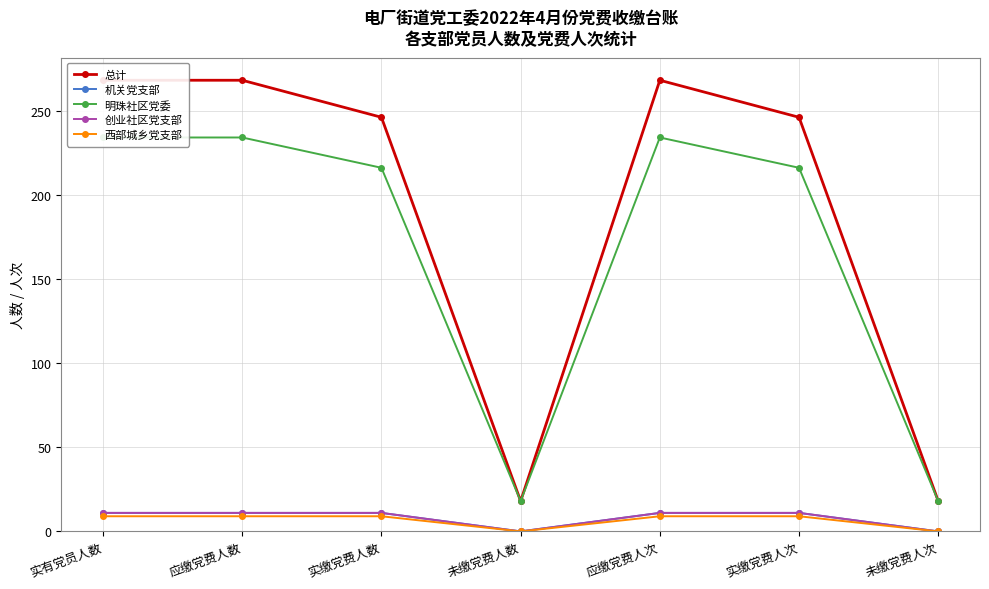

Which series changed the most between 应缴党费人数 and 未缴党费人数?

总计